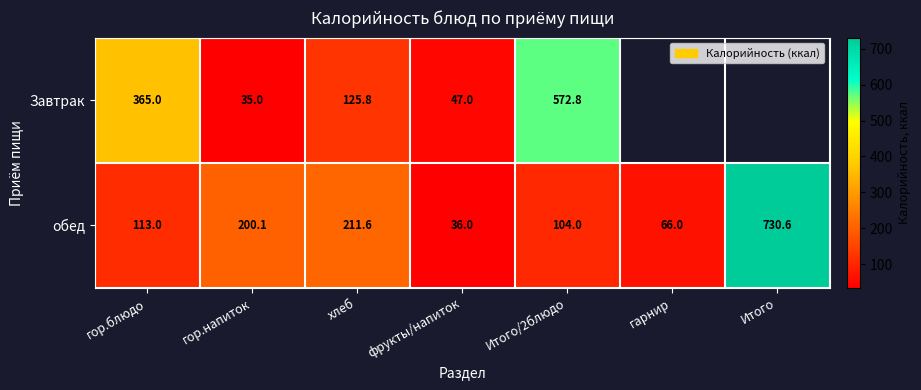

List the labels in order of обед value, largest first.

Итого, хлеб, гор.напиток, гор.блюдо, Итого/2блюдо, гарнир, фрукты/напиток